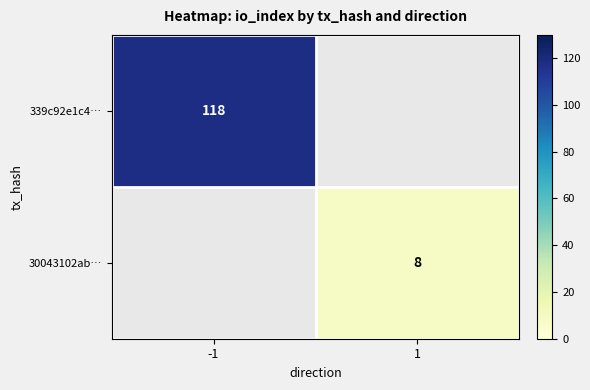

The 30043102ab… series shows 8 at 1. True or false?

True